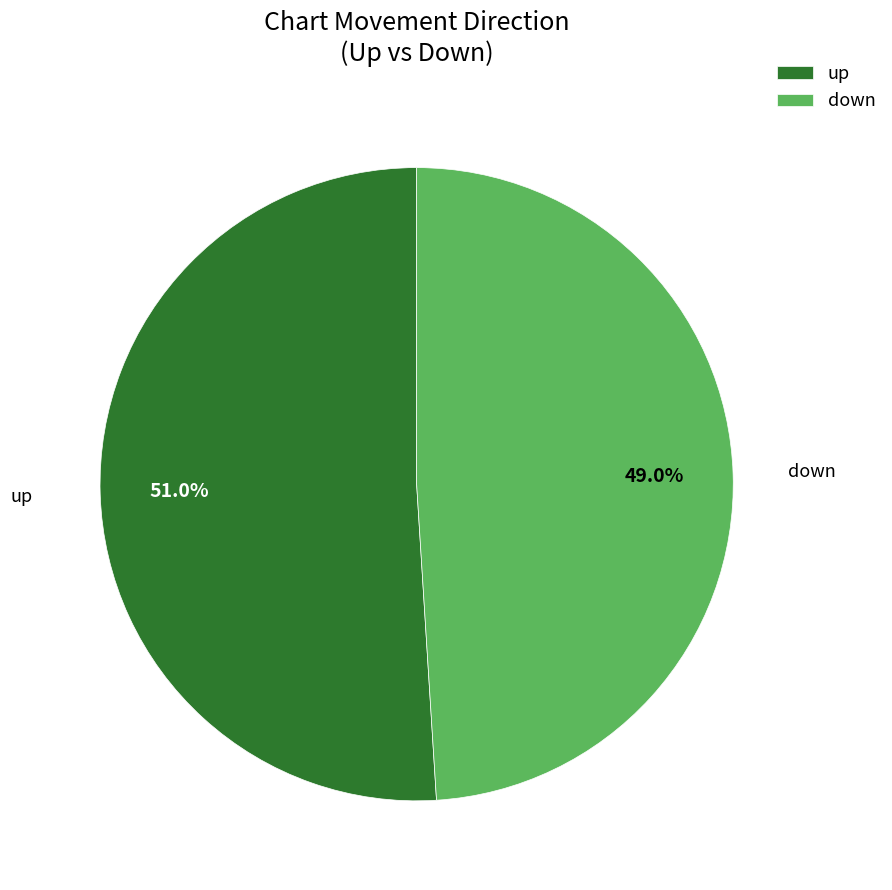

Does any single category account for the majority?

Yes